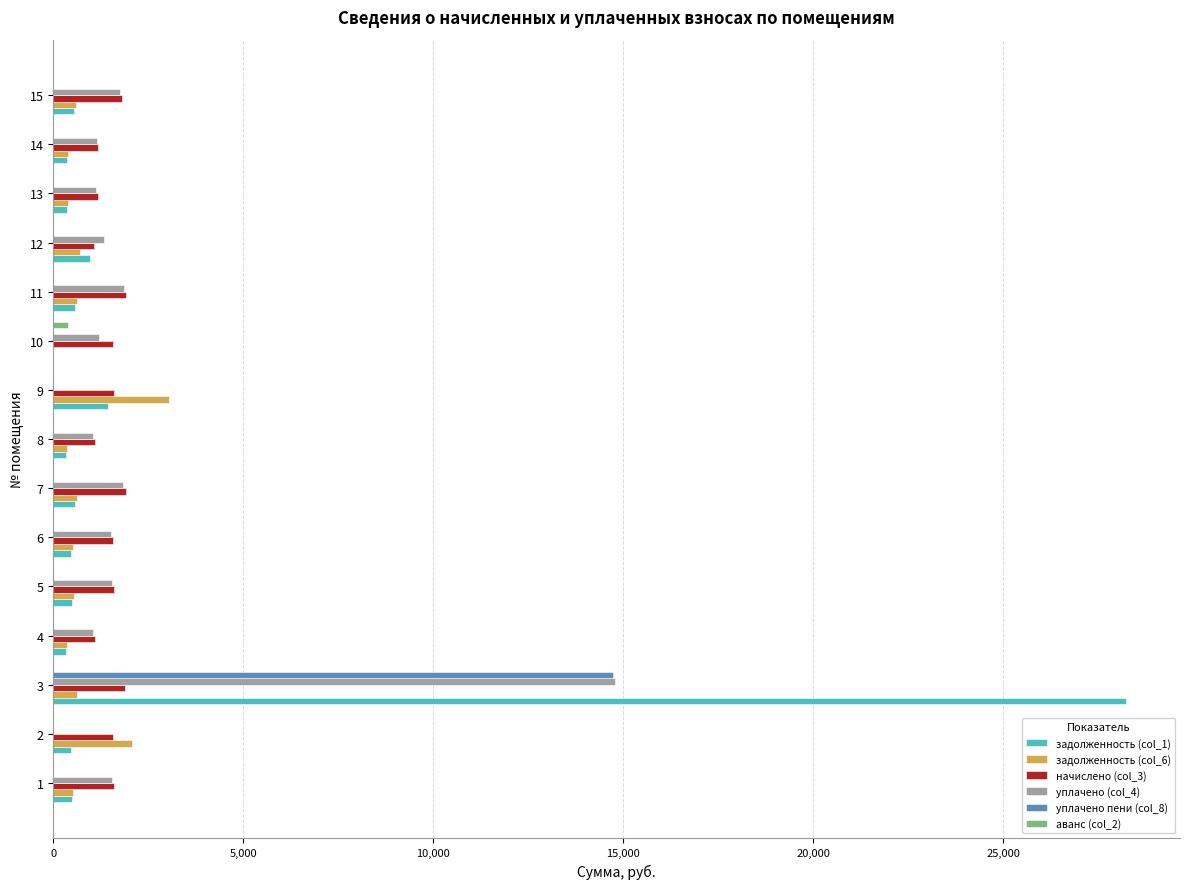

The value of задолженность (col_6) at 11 is 636.3. True or false?

True